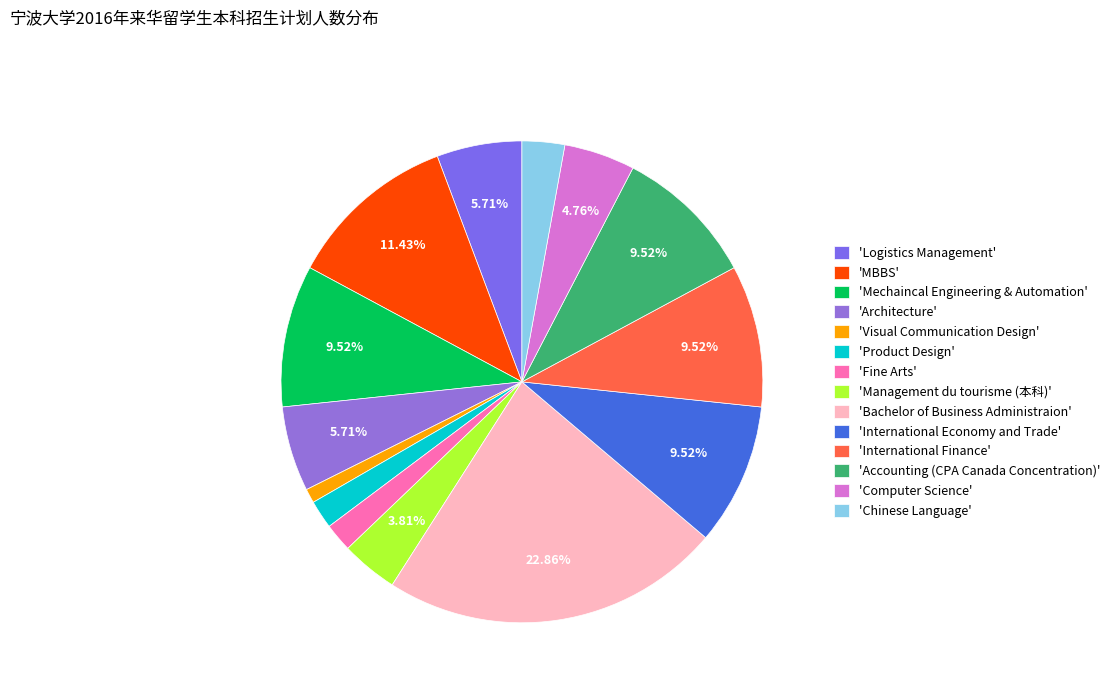

Rank the categories by value from lowest to highest.

Visual Communication Design, Product Design, Fine Arts, Chinese Language, Management du tourisme (本科), Computer Science, Logistics Management, Architecture, Mechaincal Engineering & Automation, International Economy and Trade, International Finance, Accounting (CPA Canada Concentration), MBBS, Bachelor of Business Administraion